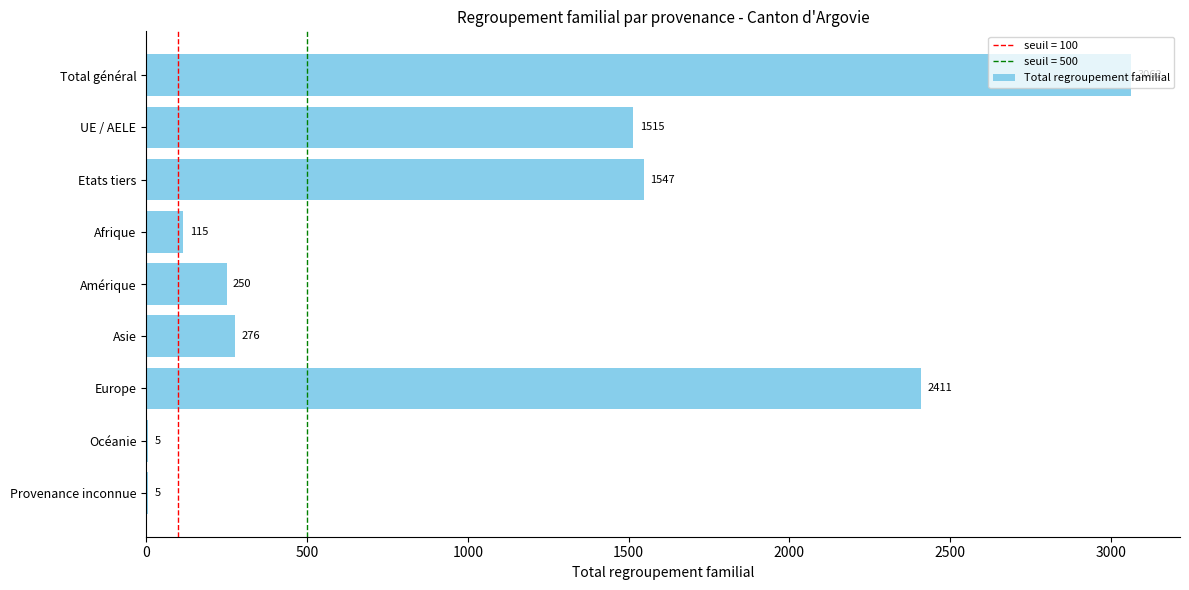

Read the value at Total général, to the nearest 100.

3100